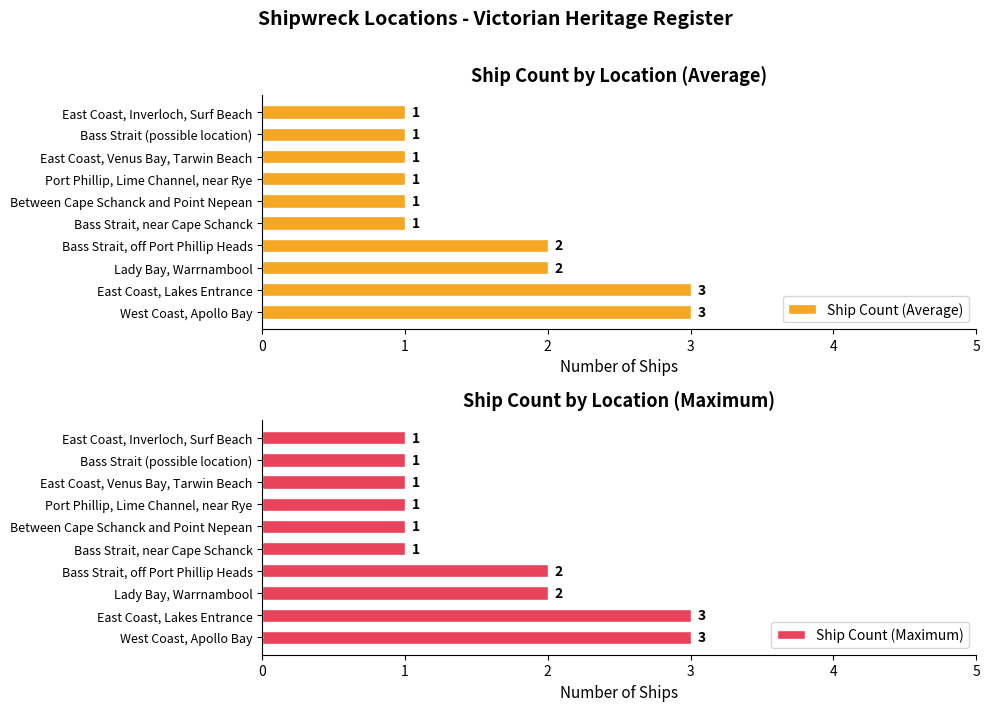

What is the approximate value of Ship Count (Average) at West Coast, Apollo Bay?

3